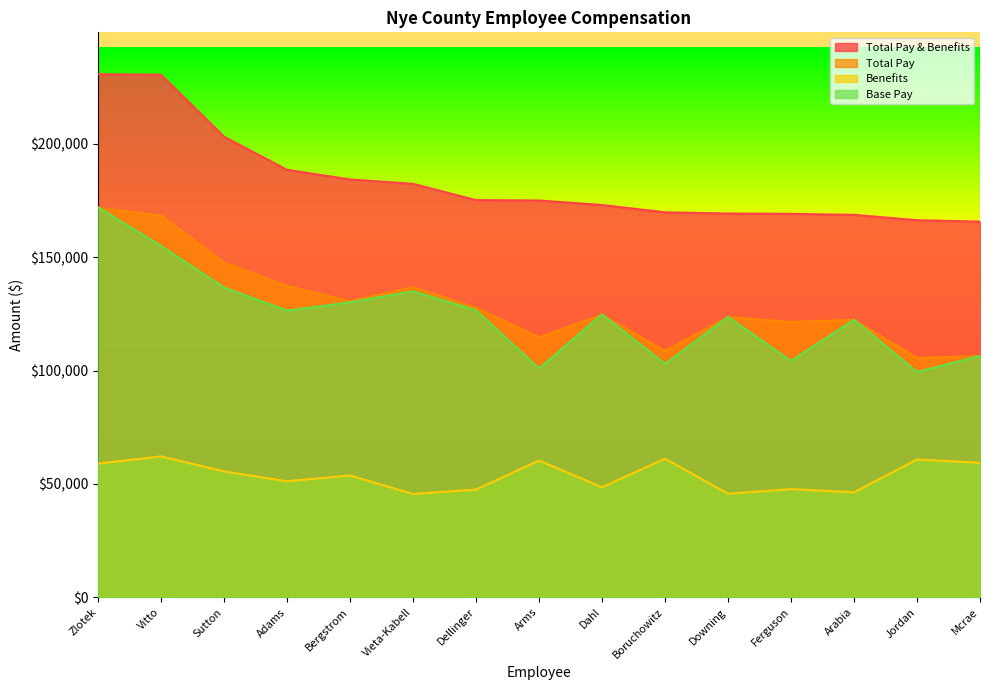

Reading left to right, transcribe all the data shown in this chart.

Base Pay: Zlotek=172049.3	Vitto=154993.8	Sutton=136682.7	Adams=126460.6	Bergstrom=130142.6	Vieta-Kabell=135016.2	Dellinger=126576.5	Arms=100937.8	Dahl=124823.9	Boruchowitz=102975.2	Downing=123644.6	Ferguson=104304.5	Arabia=122437.9	Jordan=99394.8	Mcrae=106444.3
Benefits: Zlotek=58986.1	Vitto=62120.1	Sutton=55518.7	Adams=51167.7	Bergstrom=53710.7	Vieta-Kabell=45551.4	Dellinger=47504.9	Arms=60318.3	Dahl=48504.9	Boruchowitz=61129.8	Downing=45661.6	Ferguson=47689.7	Arabia=46279.8	Jordan=60798.9	Mcrae=59282.3
Total Pay: Zlotek=171791.4	Vitto=168398.7	Sutton=147666.8	Adams=137414.8	Bergstrom=130631.2	Vieta-Kabell=136854.8	Dellinger=127716.4	Arms=114728.1	Dahl=124566.0	Boruchowitz=108708.7	Downing=123644.6	Ferguson=121482.9	Arabia=122437.9	Jordan=105565.6	Mcrae=106444.3
Total Pay & Benefits: Zlotek=230777.4	Vitto=230518.8	Sutton=203185.5	Adams=188582.5	Bergstrom=184342.0	Vieta-Kabell=182406.2	Dellinger=175221.4	Arms=175046.4	Dahl=173070.9	Boruchowitz=169838.5	Downing=169306.2	Ferguson=169172.7	Arabia=168717.6	Jordan=166364.5	Mcrae=165726.5